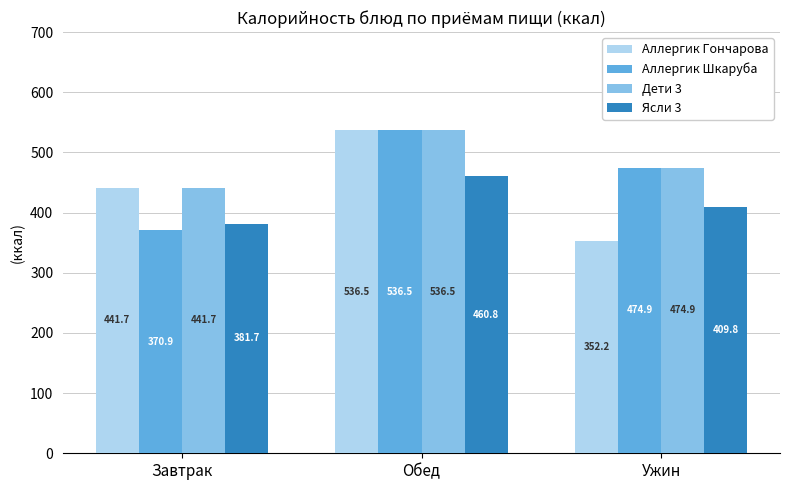

At which category is the sum across all series the highest?

Обед